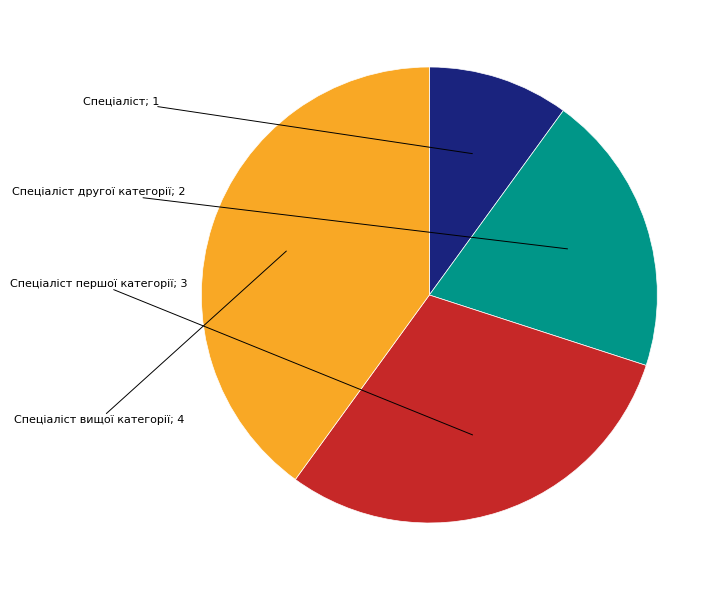

Is there a majority slice in this chart?

No